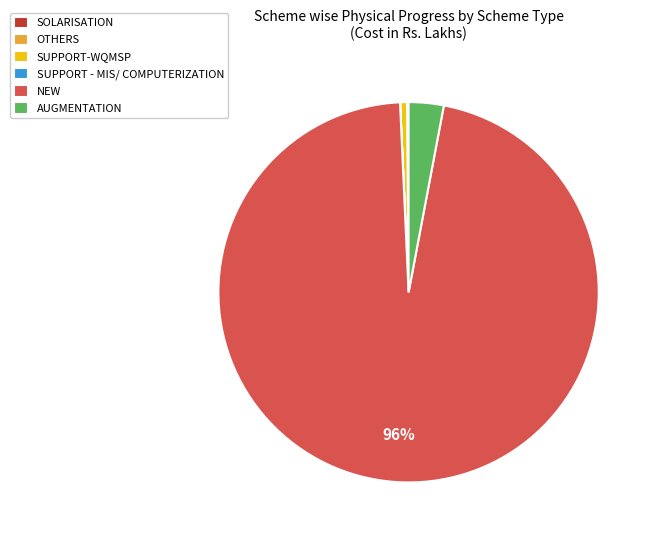

Which category has the biggest portion of the pie?

NEW